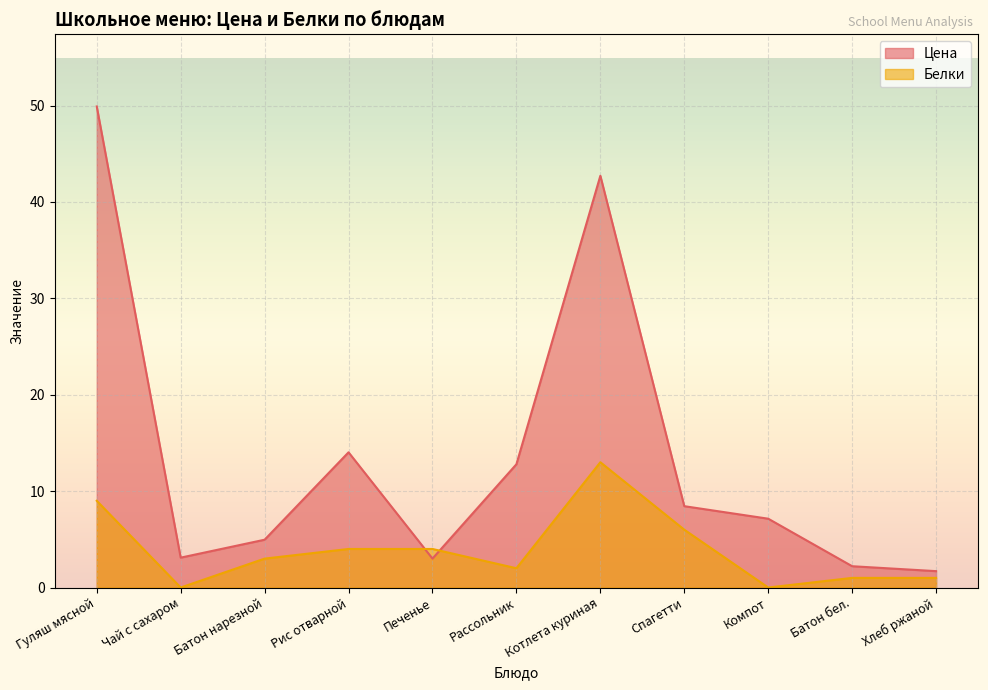

True or false: Белки has more than 0 points higher than both neighbors.

True